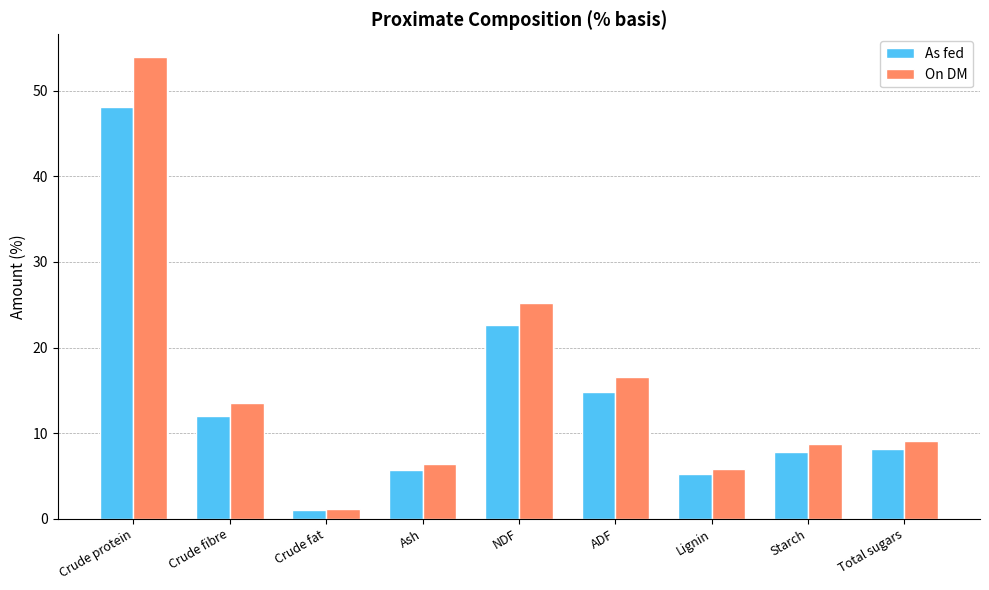

Which category has the highest value in the On DM series?

Crude protein